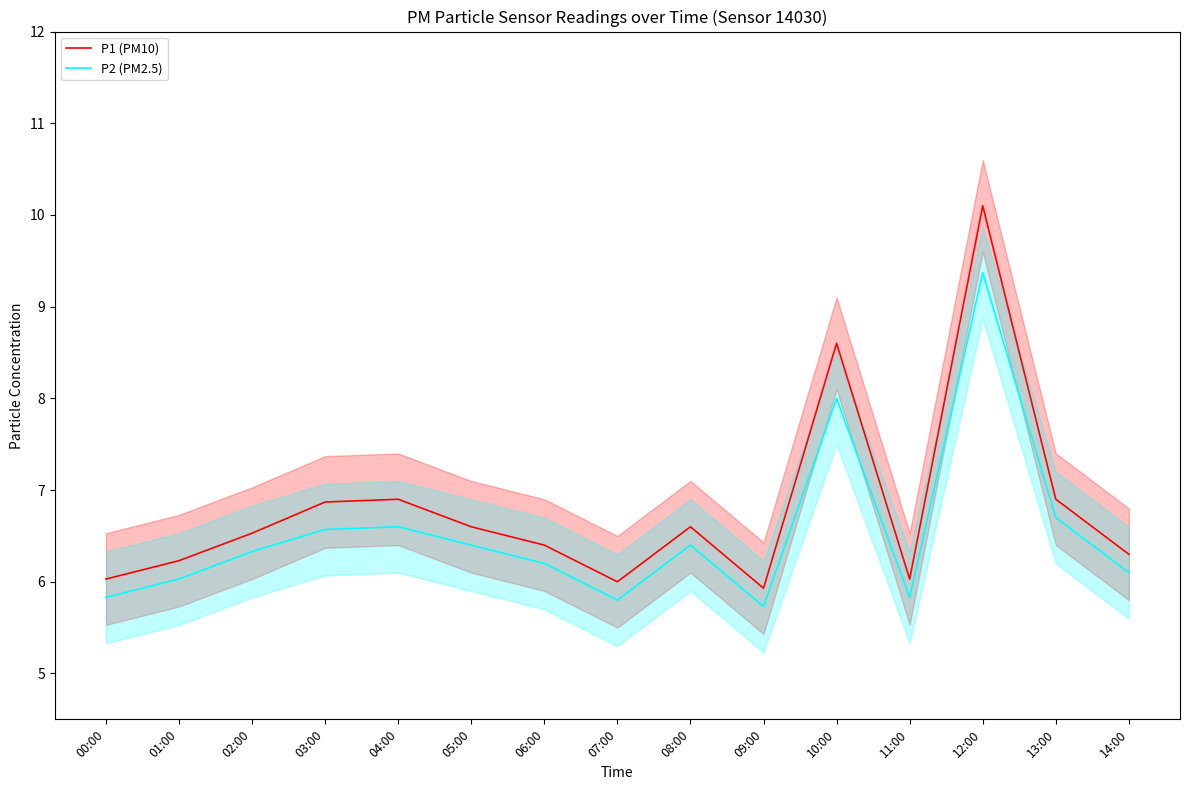

What value does the P2 (PM2.5) series have at 08:00?

6.4